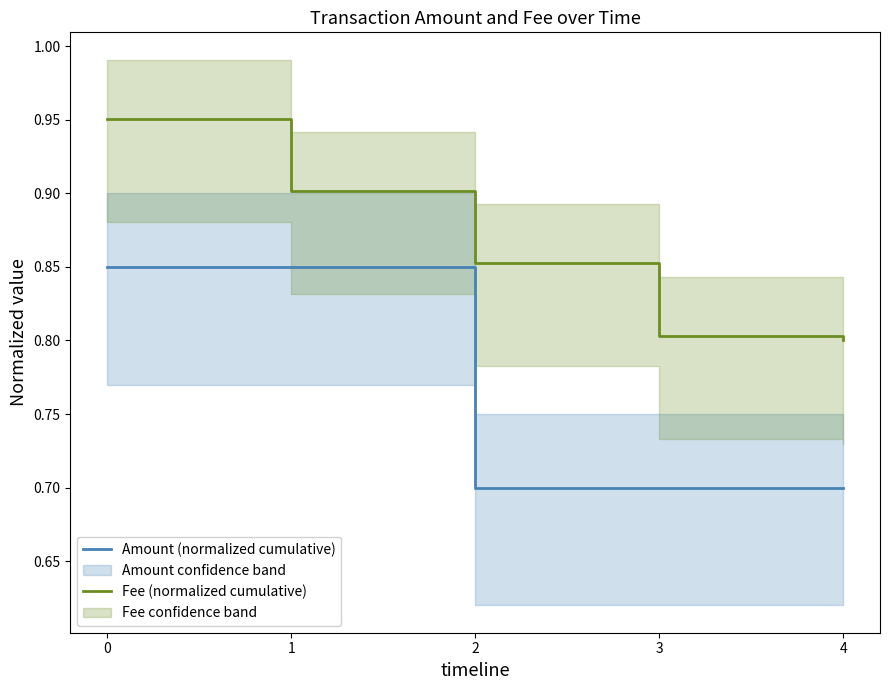

How many series are shown in this chart?

2